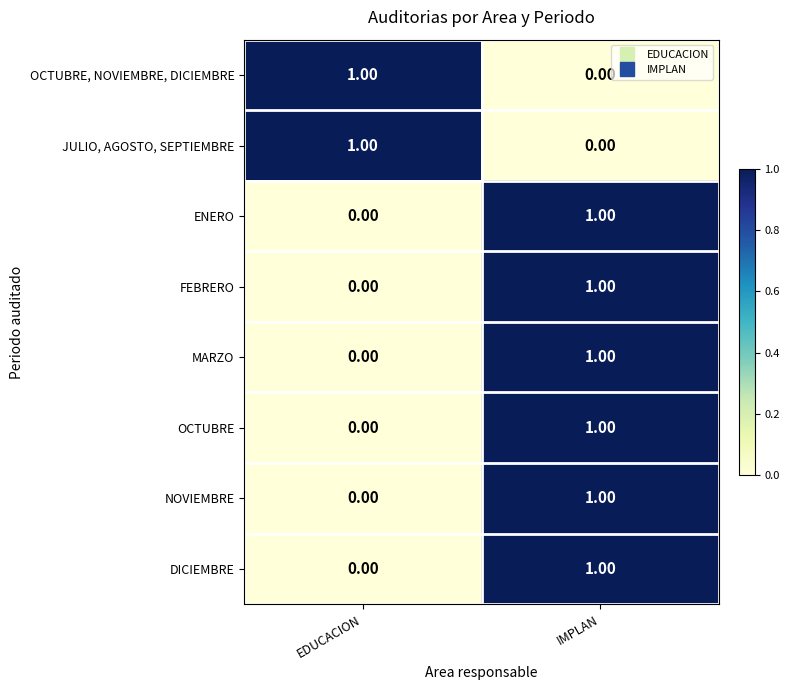

At which label is DICIEMBRE closest to 0?

EDUCACION